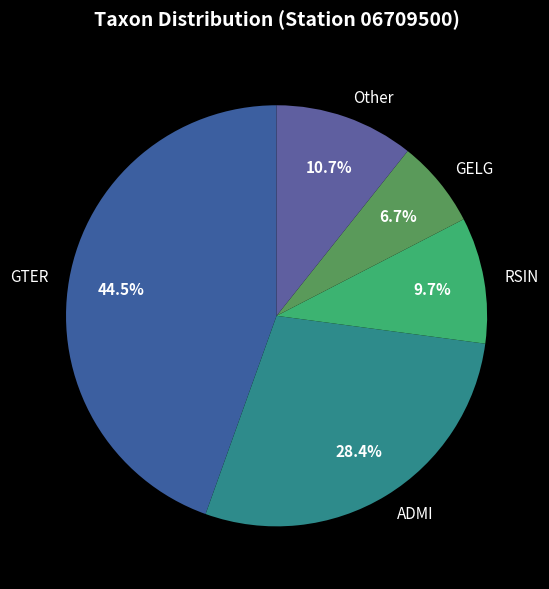

How many segments does this pie chart have?

5